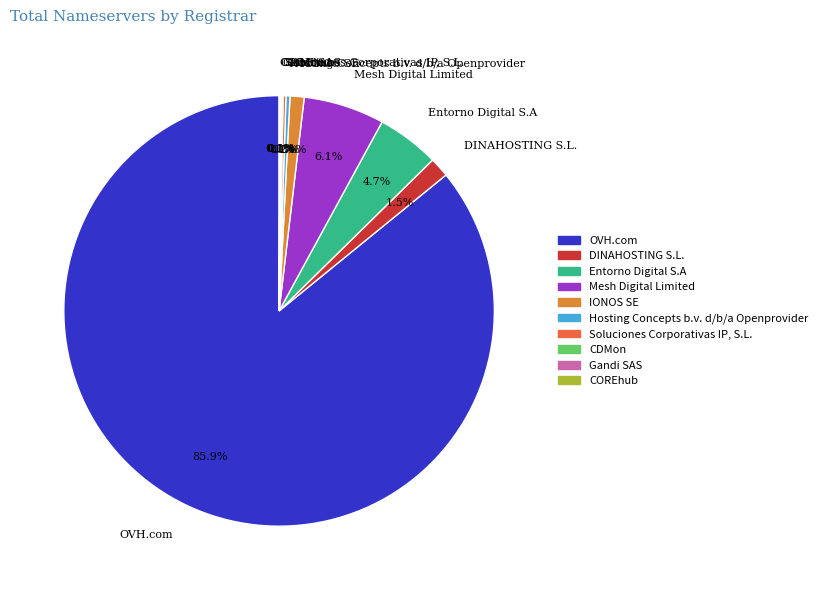

What is the largest slice in the pie chart?

OVH.com